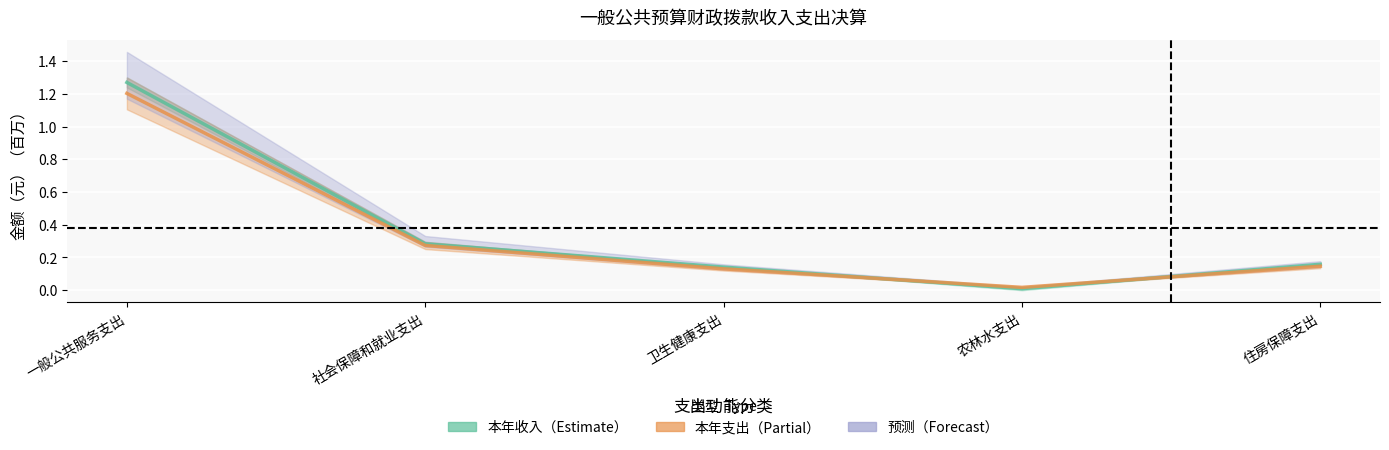

What is the sum of the 本年收入基本支出（中线） values at 住房保障支出 and 农林水支出?

0.2